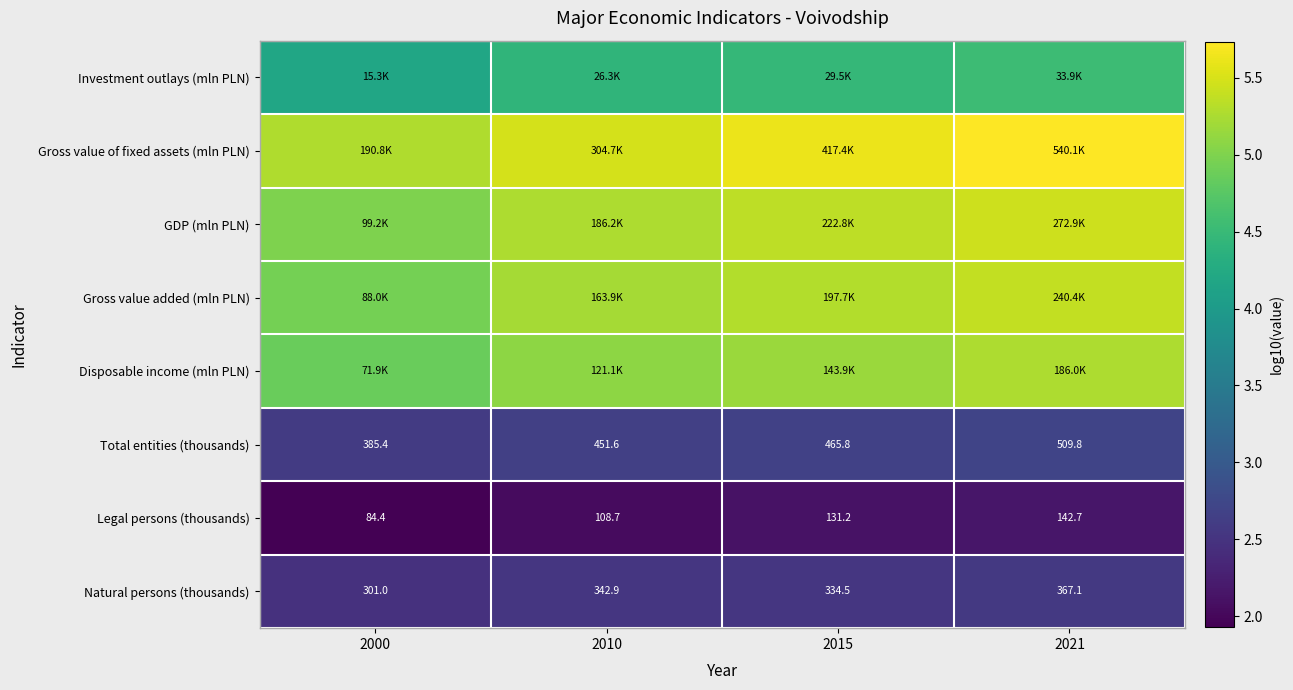

The value of Natural persons (thousands) at 2010 is 1.5. True or false?

False